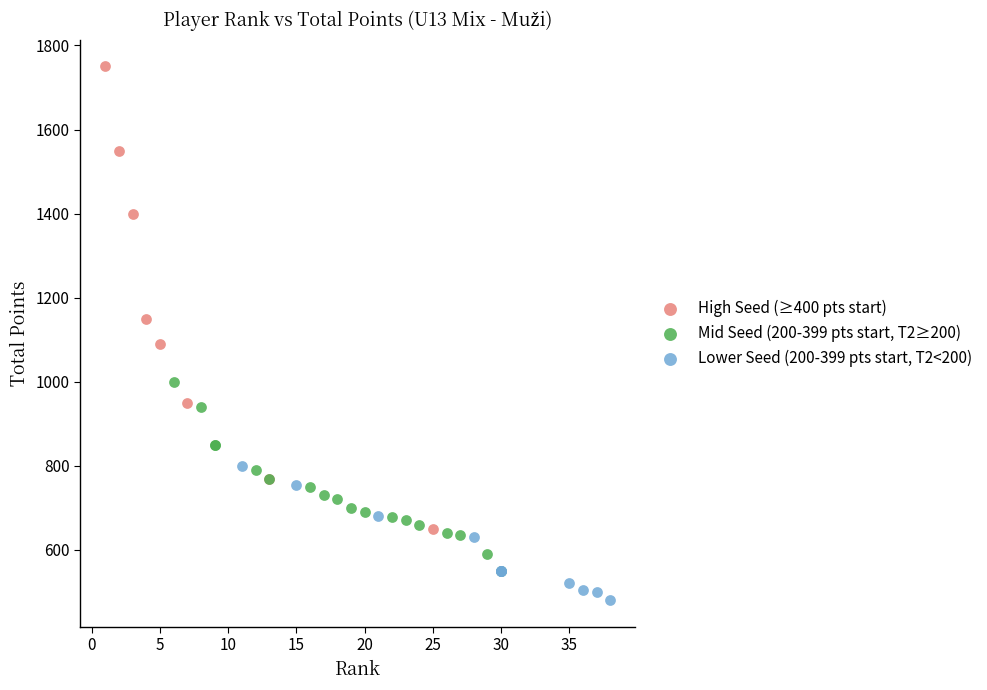

Which series contains the highest Y value?

High Seed (≥400 pts start)